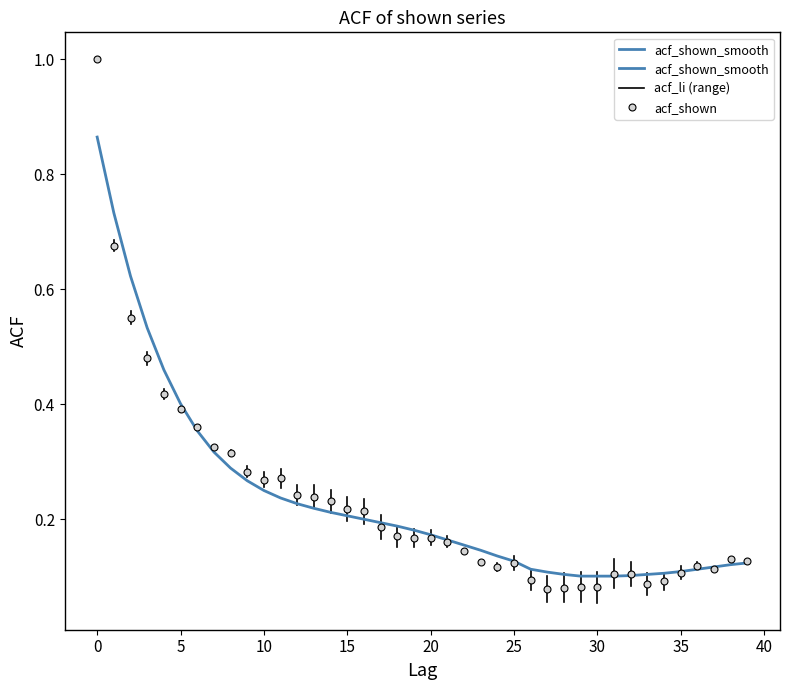

Does the chart have visible grid lines?

No